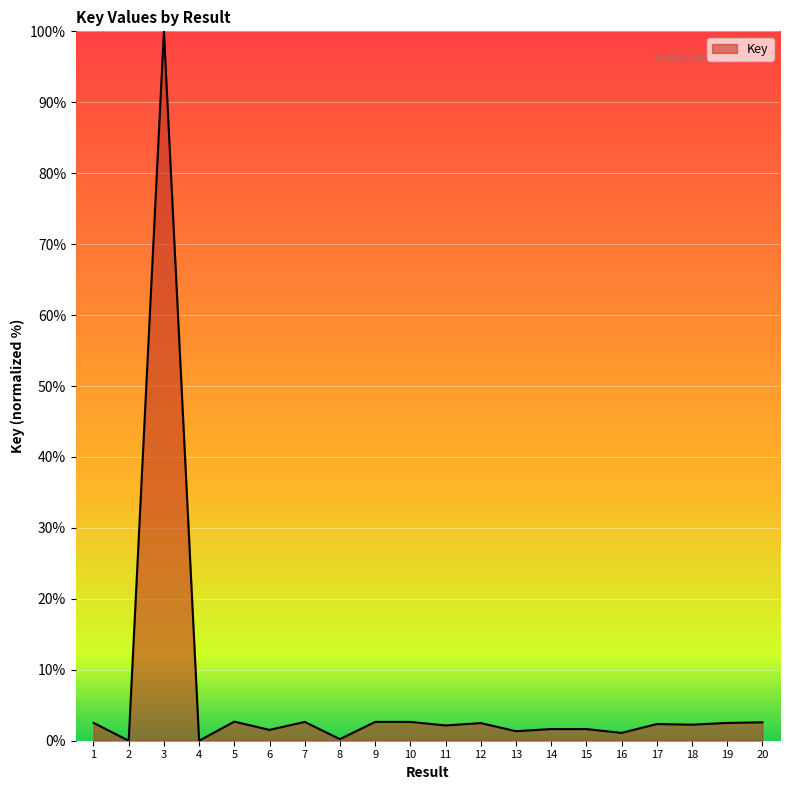

Count the number of categories in the chart.

20